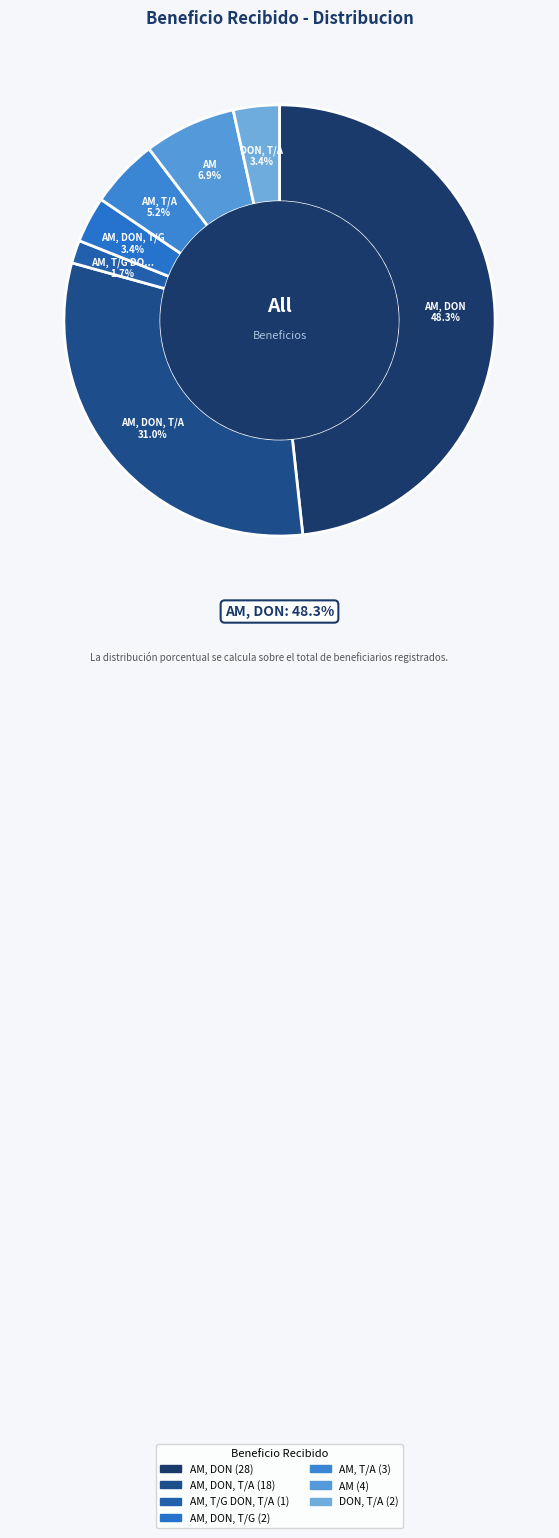

Which category has the biggest portion of the pie?

AM, DON